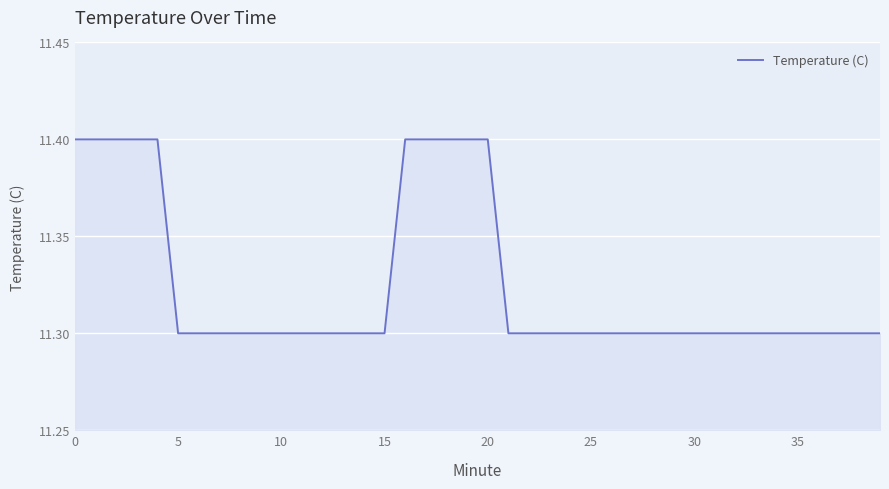

What is the minimum value shown in the chart?

11.3